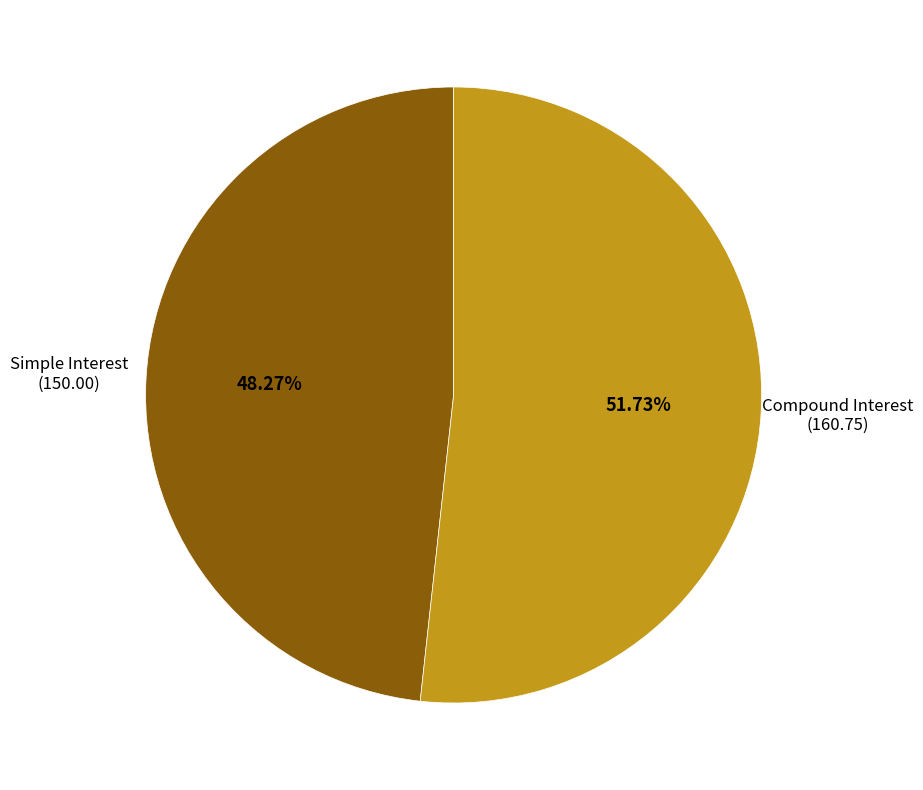

To the nearest percent, what is the average slice percentage?

50%